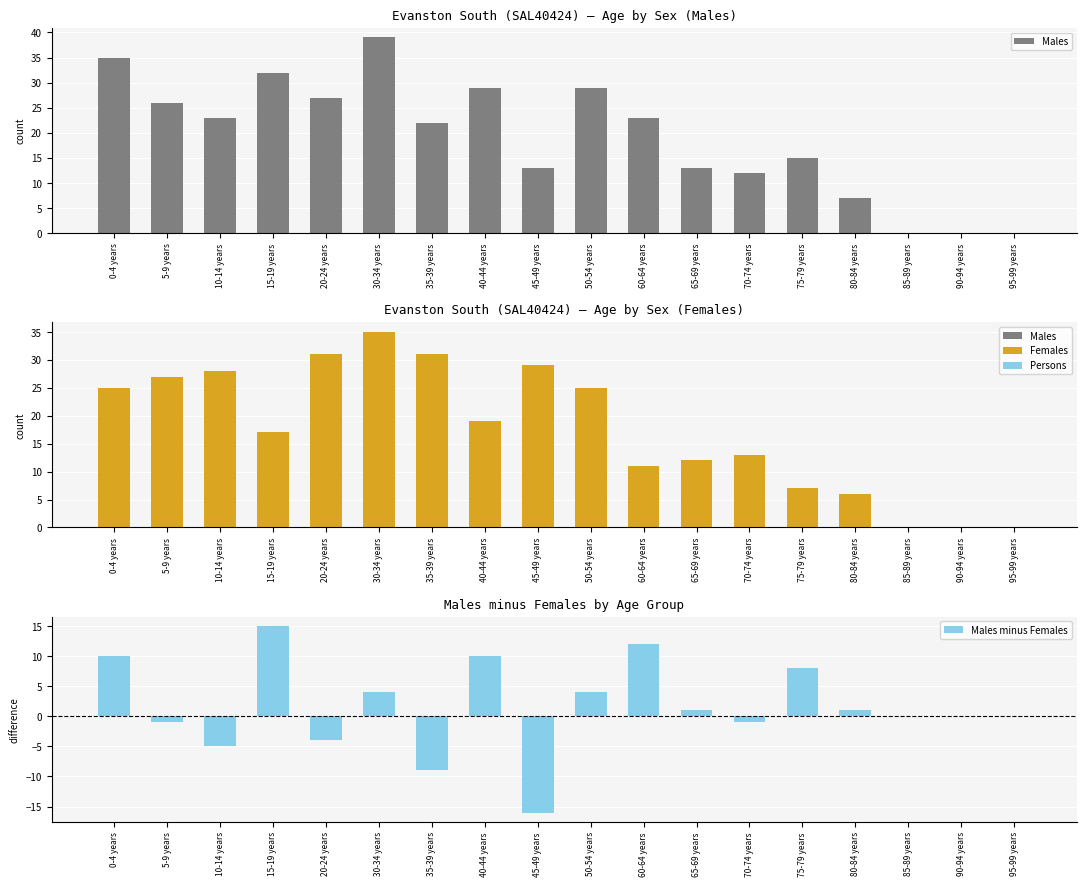

Which has a higher value, 85-89 years or 20-24 years?

20-24 years